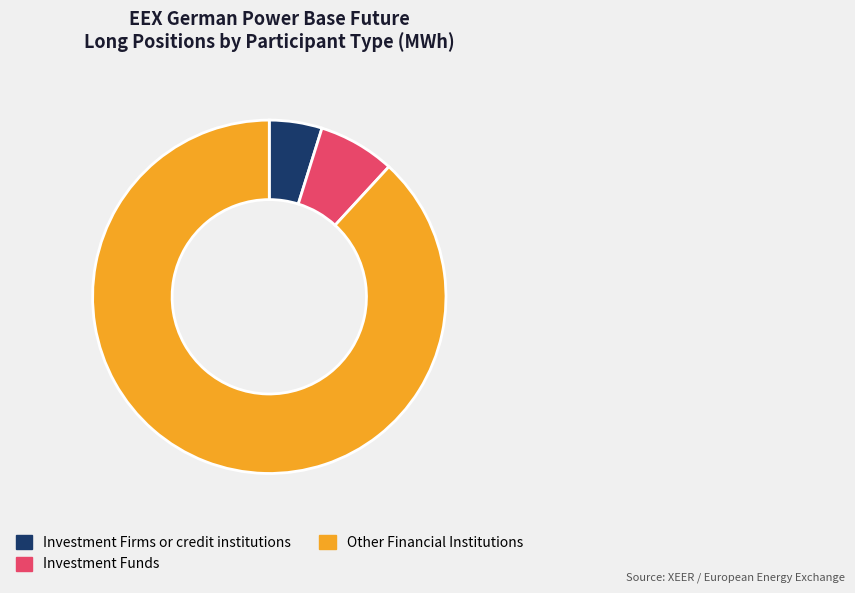

Is Investment Firms or credit institutions the majority of the pie?

No